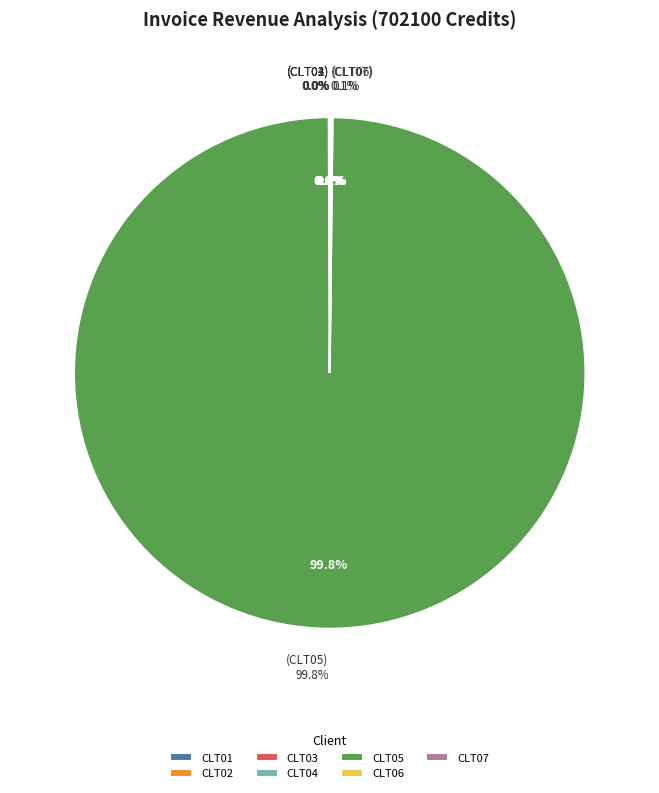

Is there any slice that represents more than half of the pie?

Yes